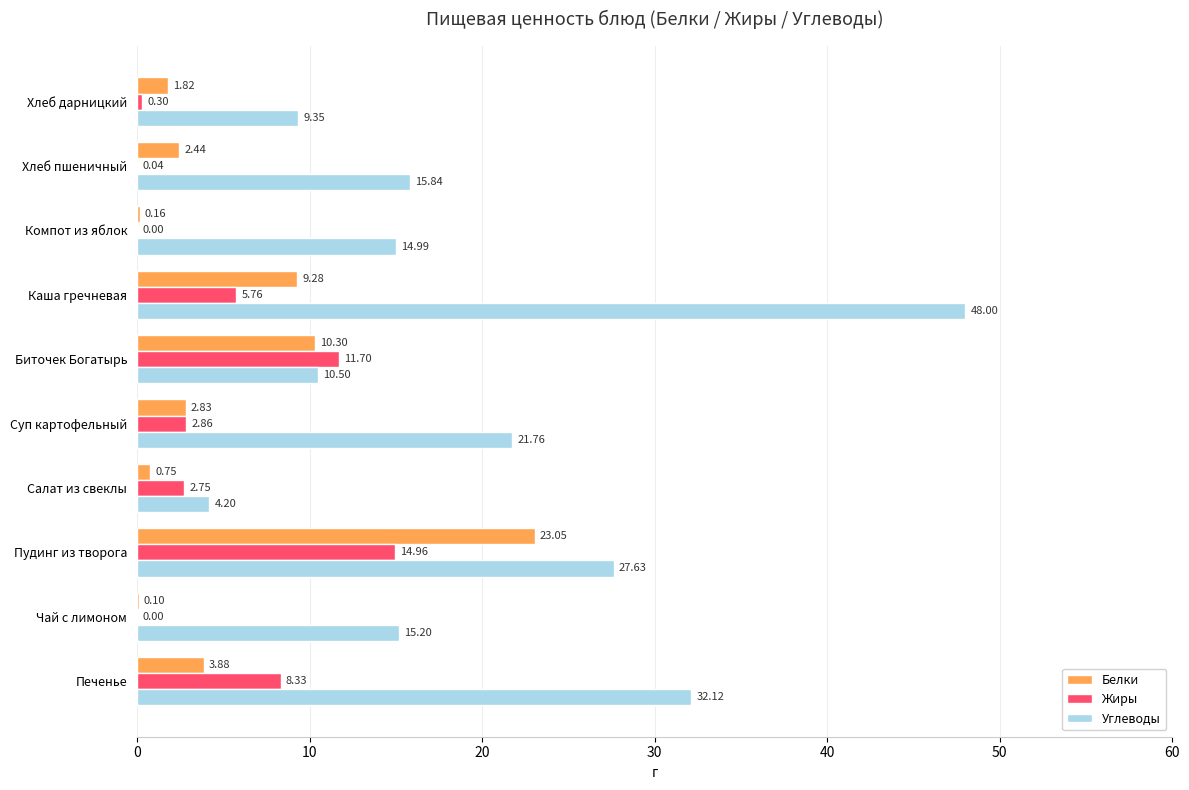

How many categories are shown in the chart?

10